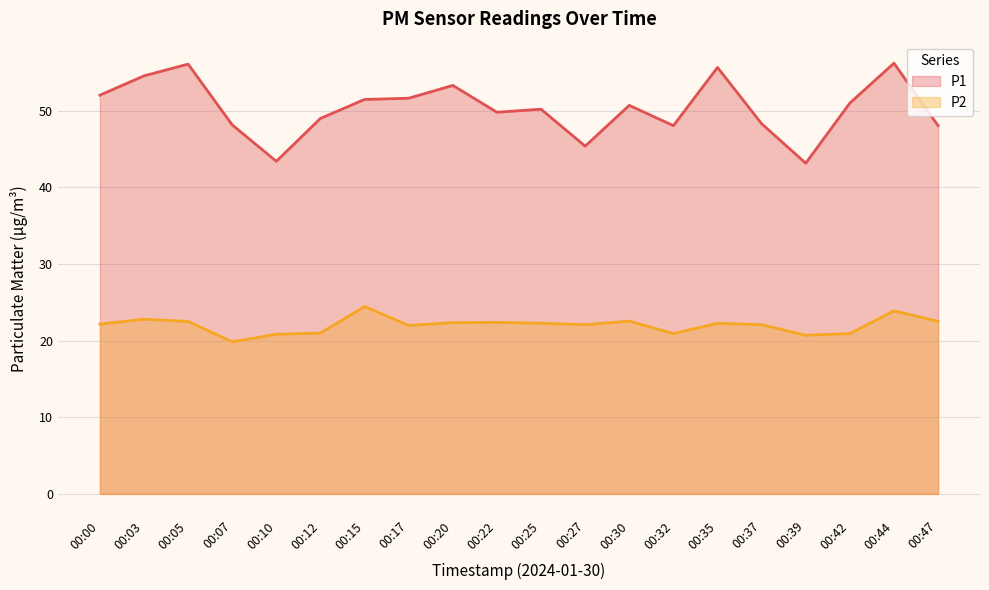

Where is the first local minimum for P2?

00:07